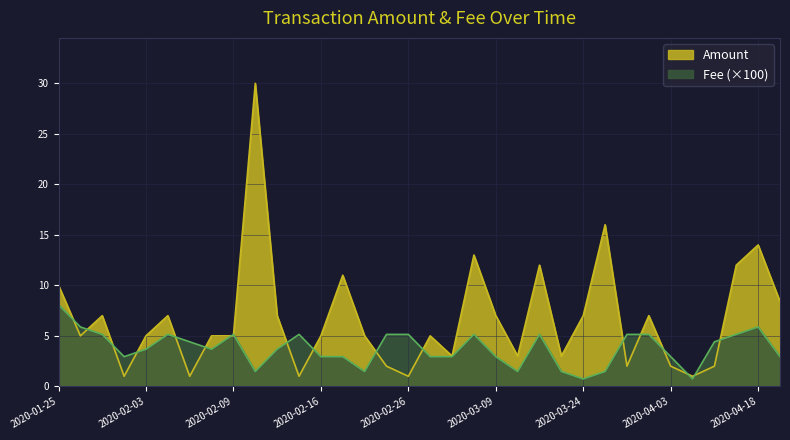

What is the difference between the maximum and minimum values in the Fee series?

7.4